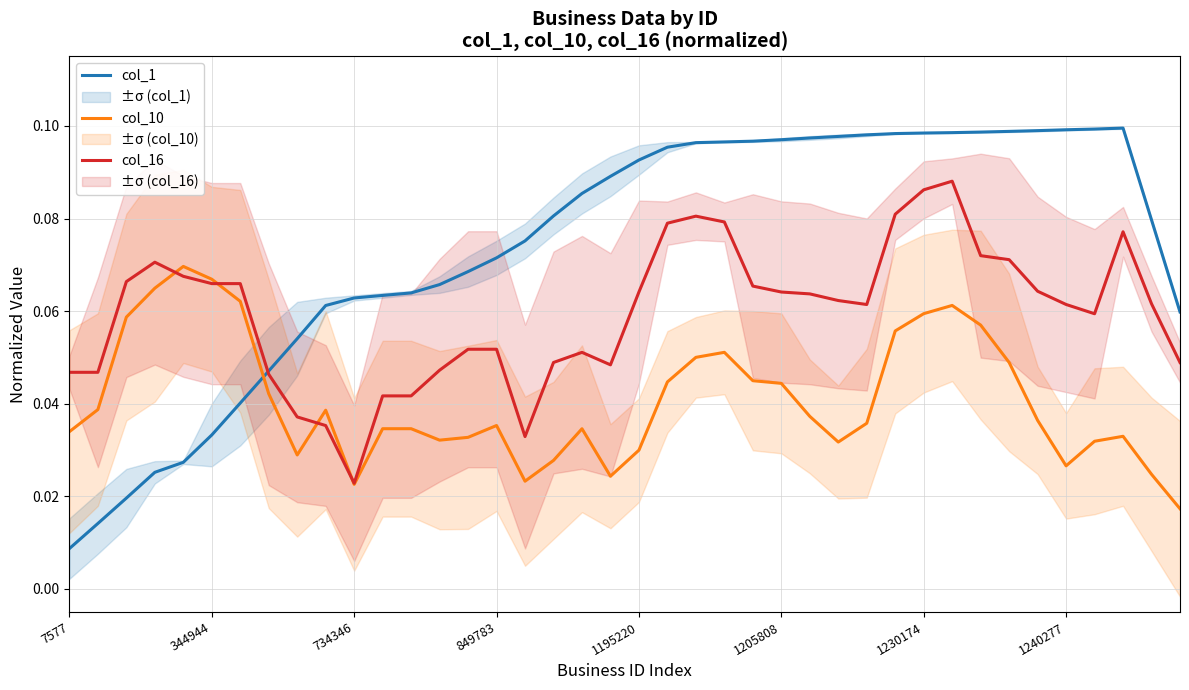

True or false: col_16 has a value of 0.1 at 37.

True